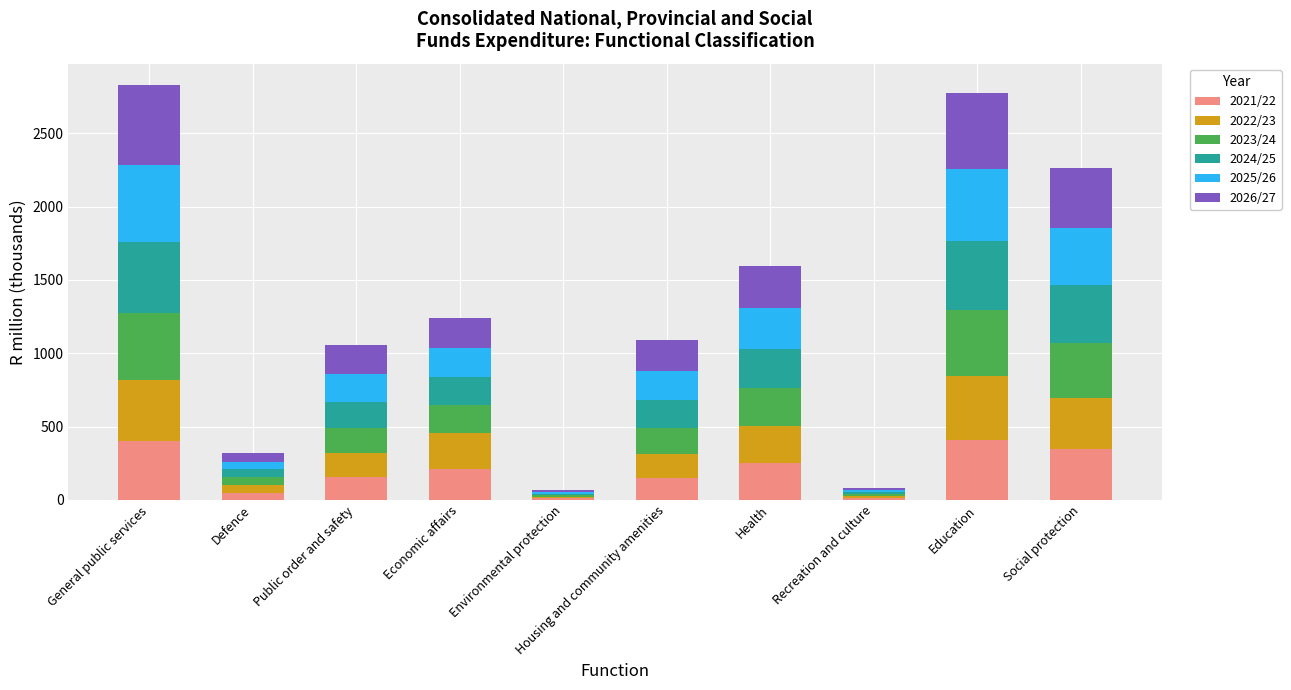

What is the difference between the second highest and minimum values in the 2021/22 series?

390.2